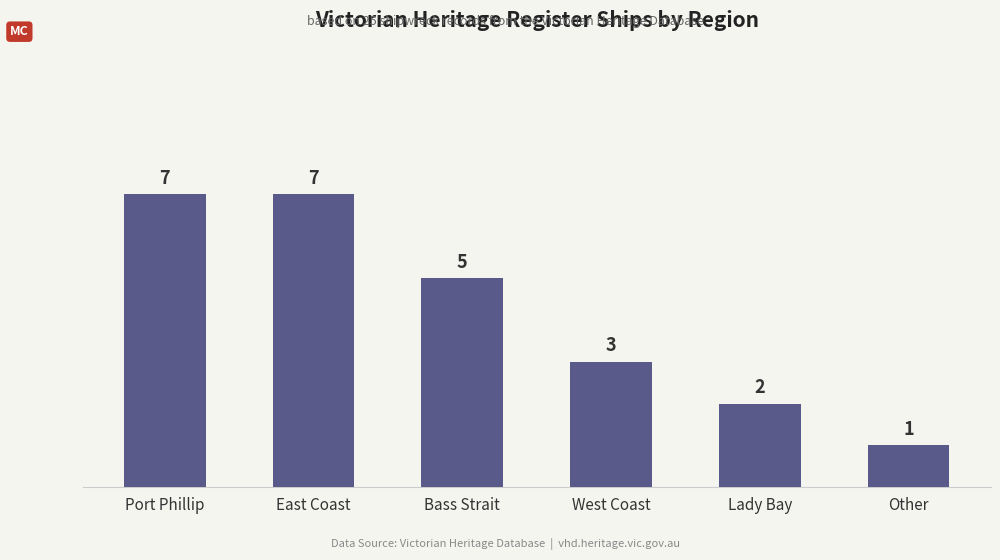

What is the difference between the second highest and minimum values?

6